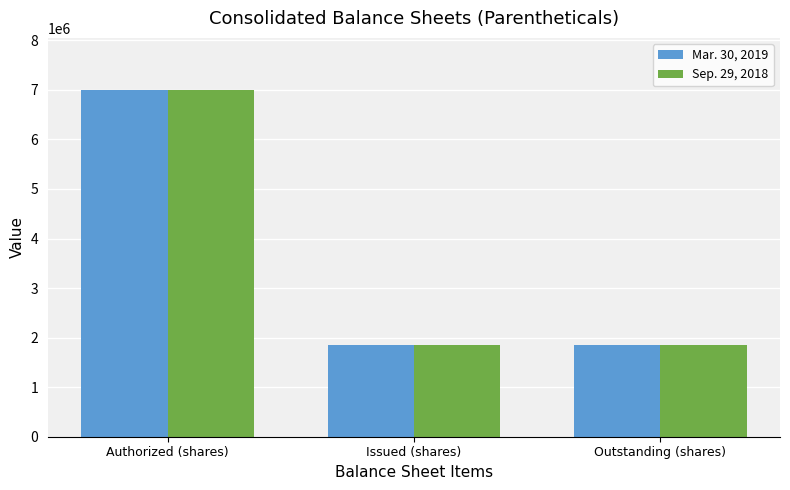

At which category is the sum across all series the highest?

Authorized (shares)